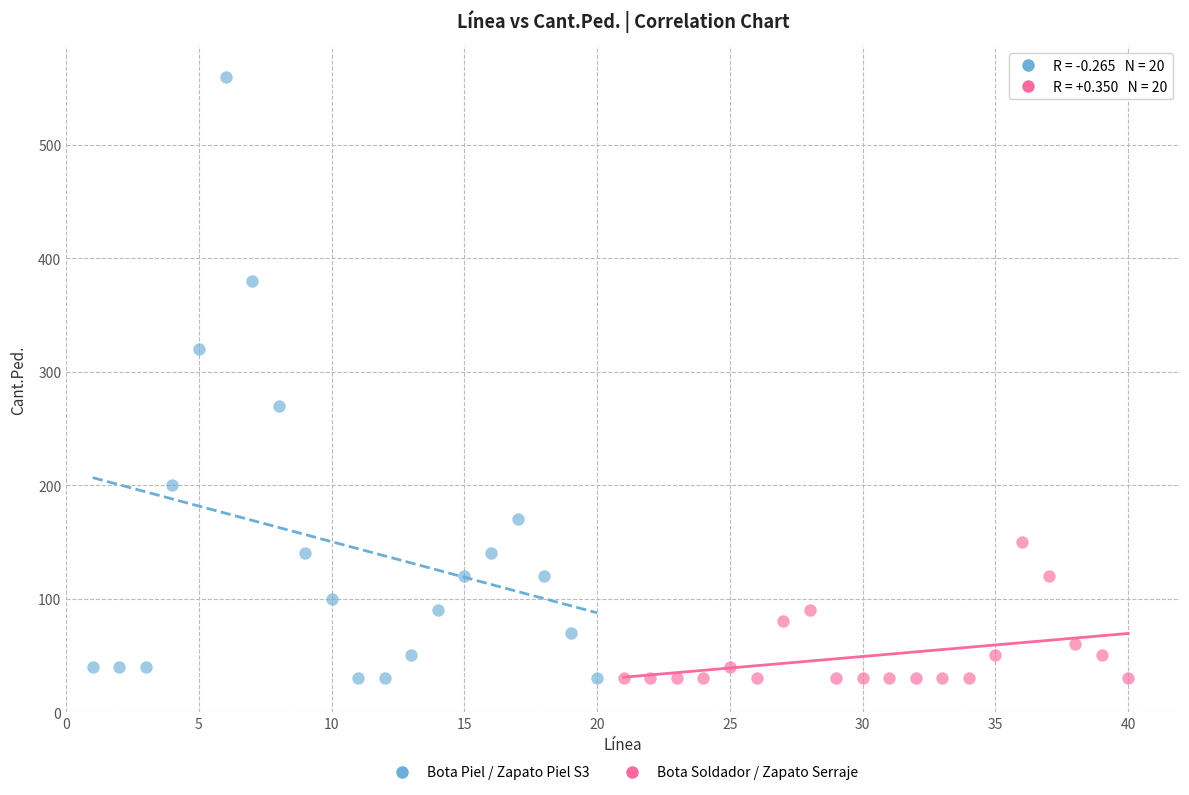

Which series has the largest Y range (max minus min)?

Bota Piel / Zapato Piel S3